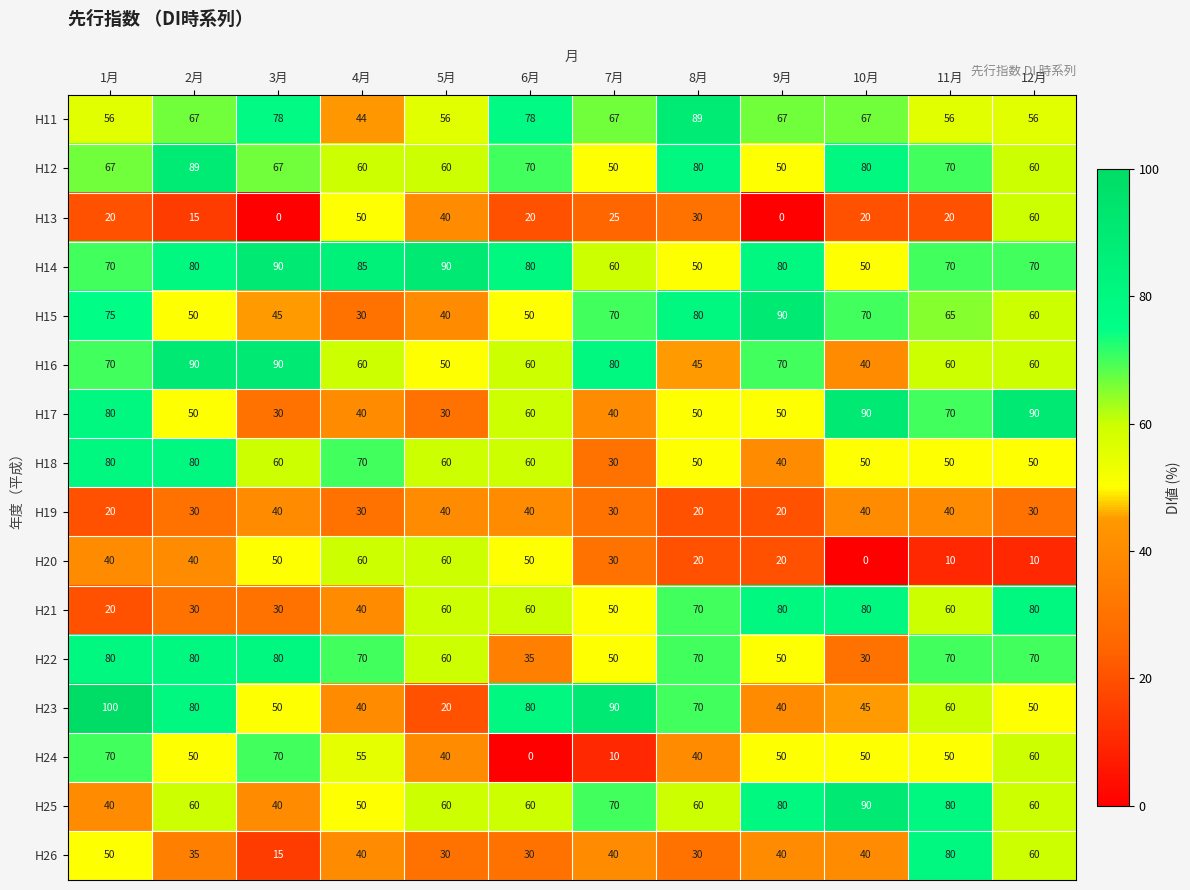

How many values in the H25 series are below 60?

3